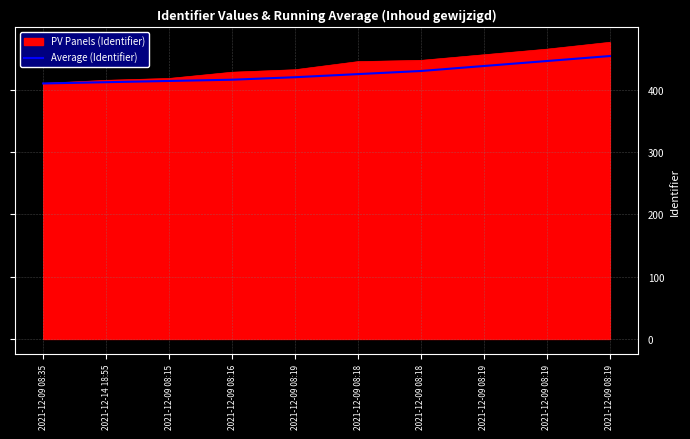

Reading left to right, transcribe all the data shown in this chart.

410	412	414	416	420	425	430	438	446	454